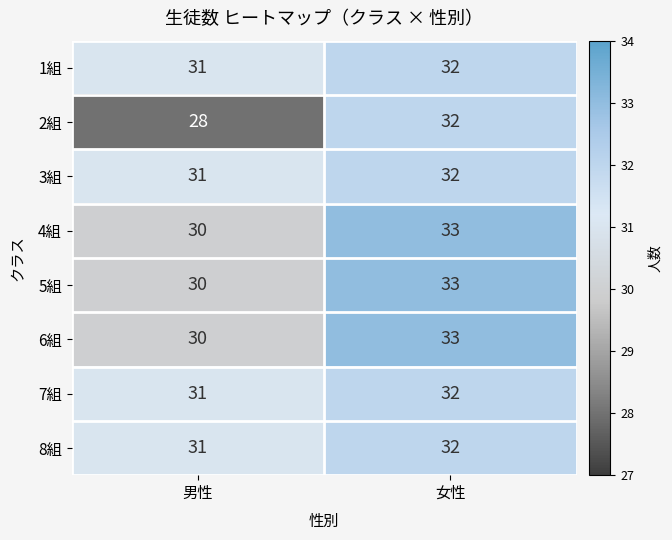

Reading left to right, what are all the values shown in this chart?

1組: 31	32
2組: 28	32
3組: 31	32
4組: 30	33
5組: 30	33
6組: 30	33
7組: 31	32
8組: 31	32